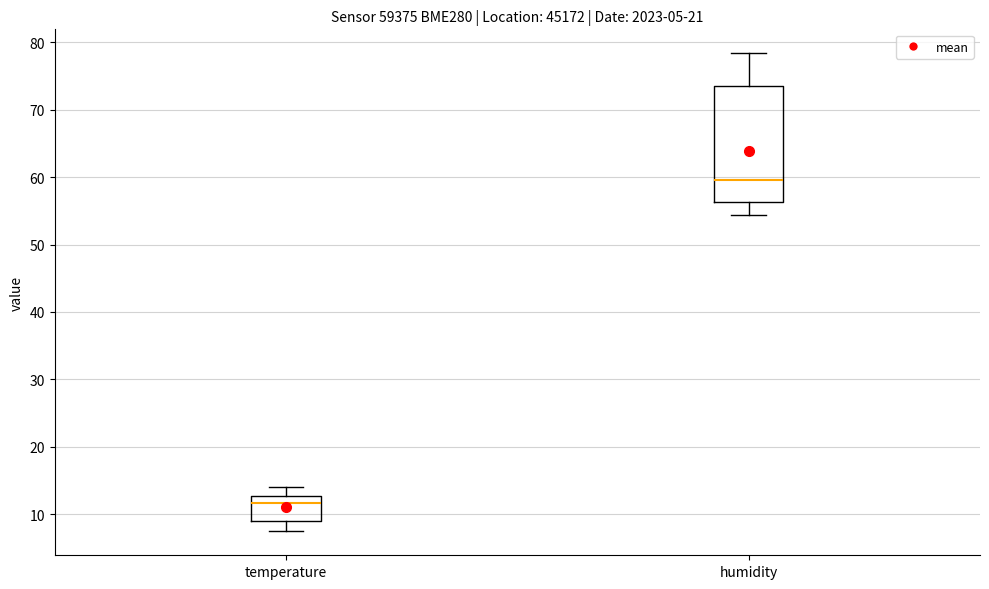

Reading left to right, transcribe this box plot: for each box, give where its median line is, the range the box spans, and where its two whiskers end, as read against the y-axis. The values are not printed on the chart, so give them approximately, as read against the axis.

temperature: median 12, box 9 to 13, whiskers 7 to 14
humidity: median 60, box 56 to 74, whiskers 54 to 78